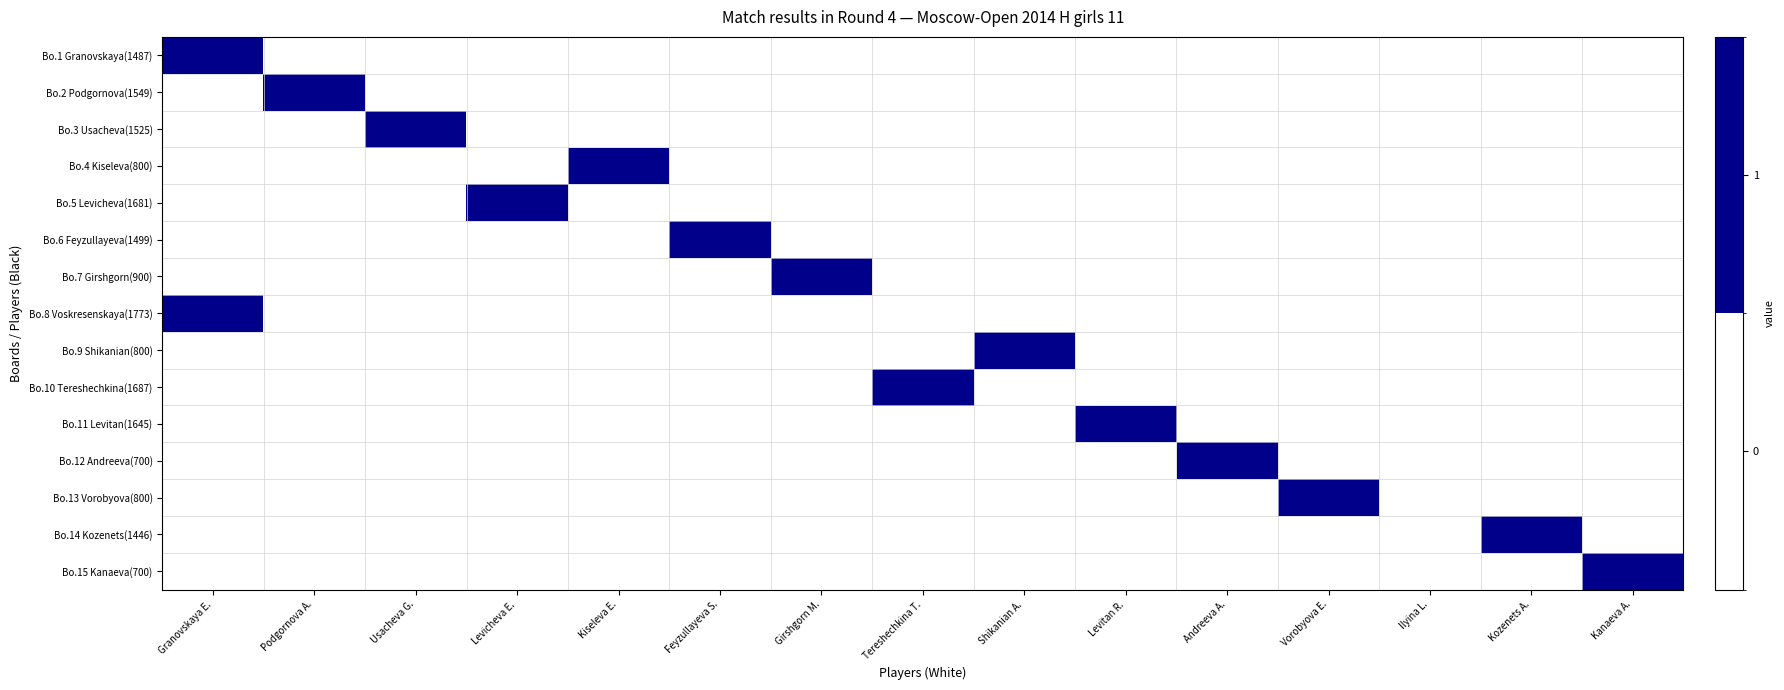

Reading left to right, extract all data points from this chart.

Bo.1 Granovskaya(1487): Granovskaya E.=1	Podgornova A.=0	Usacheva G.=0	Levicheva E.=0	Kiseleva E.=0	Feyzullayeva S.=0	Girshgorn M.=0	Tereshechkina T.=0	Shikanian A.=0	Levitan R.=0	Andreeva A.=0	Vorobyova E.=0	Ilyina L.=0	Kozenets A.=0	Kanaeva A.=0
Bo.2 Podgornova(1549): Granovskaya E.=0	Podgornova A.=1	Usacheva G.=0	Levicheva E.=0	Kiseleva E.=0	Feyzullayeva S.=0	Girshgorn M.=0	Tereshechkina T.=0	Shikanian A.=0	Levitan R.=0	Andreeva A.=0	Vorobyova E.=0	Ilyina L.=0	Kozenets A.=0	Kanaeva A.=0
Bo.3 Usacheva(1525): Granovskaya E.=0	Podgornova A.=0	Usacheva G.=1	Levicheva E.=0	Kiseleva E.=0	Feyzullayeva S.=0	Girshgorn M.=0	Tereshechkina T.=0	Shikanian A.=0	Levitan R.=0	Andreeva A.=0	Vorobyova E.=0	Ilyina L.=0	Kozenets A.=0	Kanaeva A.=0
Bo.4 Kiseleva(800): Granovskaya E.=0	Podgornova A.=0	Usacheva G.=0	Levicheva E.=0	Kiseleva E.=1	Feyzullayeva S.=0	Girshgorn M.=0	Tereshechkina T.=0	Shikanian A.=0	Levitan R.=0	Andreeva A.=0	Vorobyova E.=0	Ilyina L.=0	Kozenets A.=0	Kanaeva A.=0
Bo.5 Levicheva(1681): Granovskaya E.=0	Podgornova A.=0	Usacheva G.=0	Levicheva E.=1	Kiseleva E.=0	Feyzullayeva S.=0	Girshgorn M.=0	Tereshechkina T.=0	Shikanian A.=0	Levitan R.=0	Andreeva A.=0	Vorobyova E.=0	Ilyina L.=0	Kozenets A.=0	Kanaeva A.=0
Bo.6 Feyzullayeva(1499): Granovskaya E.=0	Podgornova A.=0	Usacheva G.=0	Levicheva E.=0	Kiseleva E.=0	Feyzullayeva S.=1	Girshgorn M.=0	Tereshechkina T.=0	Shikanian A.=0	Levitan R.=0	Andreeva A.=0	Vorobyova E.=0	Ilyina L.=0	Kozenets A.=0	Kanaeva A.=0
Bo.7 Girshgorn(900): Granovskaya E.=0	Podgornova A.=0	Usacheva G.=0	Levicheva E.=0	Kiseleva E.=0	Feyzullayeva S.=0	Girshgorn M.=1	Tereshechkina T.=0	Shikanian A.=0	Levitan R.=0	Andreeva A.=0	Vorobyova E.=0	Ilyina L.=0	Kozenets A.=0	Kanaeva A.=0
Bo.8 Voskresenskaya(1773): Granovskaya E.=1	Podgornova A.=0	Usacheva G.=0	Levicheva E.=0	Kiseleva E.=0	Feyzullayeva S.=0	Girshgorn M.=0	Tereshechkina T.=0	Shikanian A.=0	Levitan R.=0	Andreeva A.=0	Vorobyova E.=0	Ilyina L.=0	Kozenets A.=0	Kanaeva A.=0
Bo.9 Shikanian(800): Granovskaya E.=0	Podgornova A.=0	Usacheva G.=0	Levicheva E.=0	Kiseleva E.=0	Feyzullayeva S.=0	Girshgorn M.=0	Tereshechkina T.=0	Shikanian A.=1	Levitan R.=0	Andreeva A.=0	Vorobyova E.=0	Ilyina L.=0	Kozenets A.=0	Kanaeva A.=0
Bo.10 Tereshechkina(1687): Granovskaya E.=0	Podgornova A.=0	Usacheva G.=0	Levicheva E.=0	Kiseleva E.=0	Feyzullayeva S.=0	Girshgorn M.=0	Tereshechkina T.=1	Shikanian A.=0	Levitan R.=0	Andreeva A.=0	Vorobyova E.=0	Ilyina L.=0	Kozenets A.=0	Kanaeva A.=0
Bo.11 Levitan(1645): Granovskaya E.=0	Podgornova A.=0	Usacheva G.=0	Levicheva E.=0	Kiseleva E.=0	Feyzullayeva S.=0	Girshgorn M.=0	Tereshechkina T.=0	Shikanian A.=0	Levitan R.=1	Andreeva A.=0	Vorobyova E.=0	Ilyina L.=0	Kozenets A.=0	Kanaeva A.=0
Bo.12 Andreeva(700): Granovskaya E.=0	Podgornova A.=0	Usacheva G.=0	Levicheva E.=0	Kiseleva E.=0	Feyzullayeva S.=0	Girshgorn M.=0	Tereshechkina T.=0	Shikanian A.=0	Levitan R.=0	Andreeva A.=1	Vorobyova E.=0	Ilyina L.=0	Kozenets A.=0	Kanaeva A.=0
Bo.13 Vorobyova(800): Granovskaya E.=0	Podgornova A.=0	Usacheva G.=0	Levicheva E.=0	Kiseleva E.=0	Feyzullayeva S.=0	Girshgorn M.=0	Tereshechkina T.=0	Shikanian A.=0	Levitan R.=0	Andreeva A.=0	Vorobyova E.=1	Ilyina L.=0	Kozenets A.=0	Kanaeva A.=0
Bo.14 Kozenets(1446): Granovskaya E.=0	Podgornova A.=0	Usacheva G.=0	Levicheva E.=0	Kiseleva E.=0	Feyzullayeva S.=0	Girshgorn M.=0	Tereshechkina T.=0	Shikanian A.=0	Levitan R.=0	Andreeva A.=0	Vorobyova E.=0	Ilyina L.=0	Kozenets A.=1	Kanaeva A.=0
Bo.15 Kanaeva(700): Granovskaya E.=0	Podgornova A.=0	Usacheva G.=0	Levicheva E.=0	Kiseleva E.=0	Feyzullayeva S.=0	Girshgorn M.=0	Tereshechkina T.=0	Shikanian A.=0	Levitan R.=0	Andreeva A.=0	Vorobyova E.=0	Ilyina L.=0	Kozenets A.=0	Kanaeva A.=1